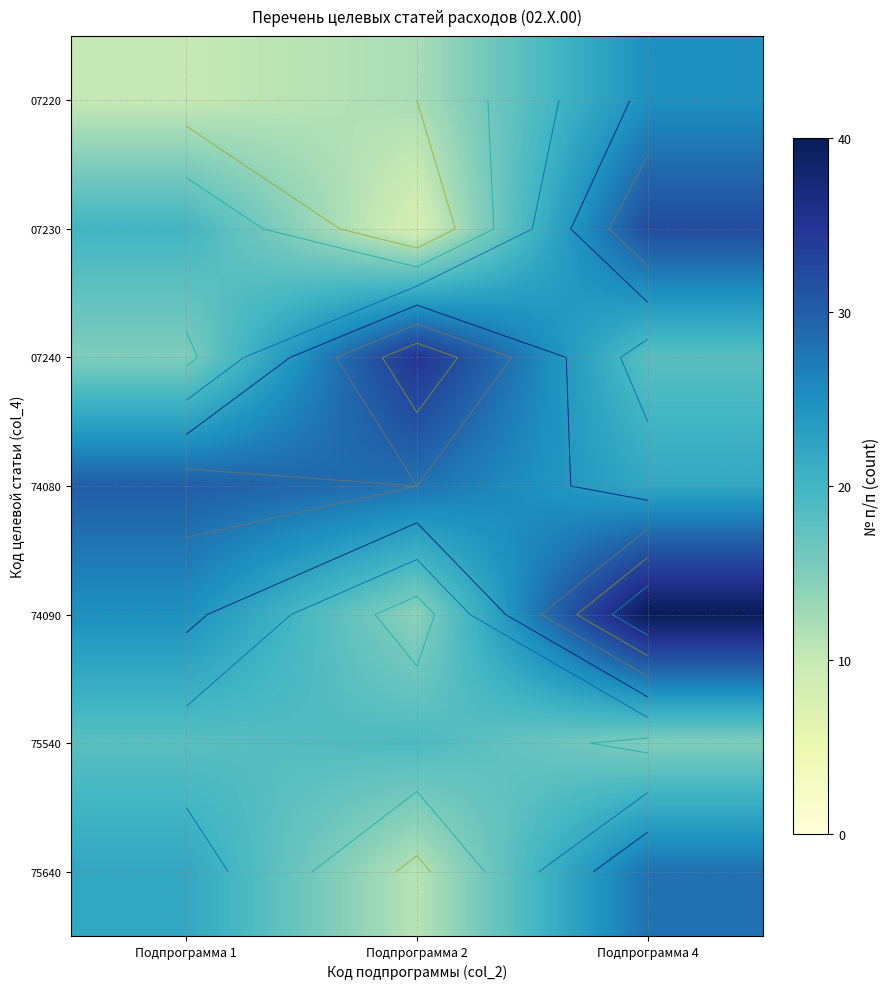

At which label does 07240 first exceed 18?

Подпрограмма 2